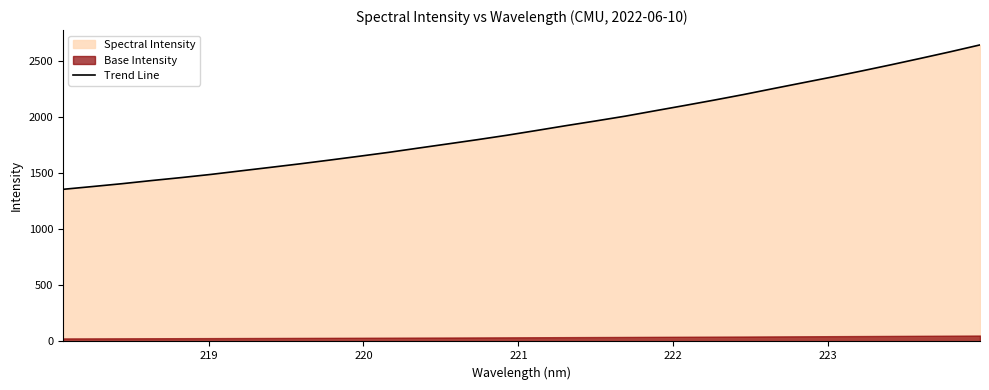

True or false: the data has more than 0 interior local peaks.

False